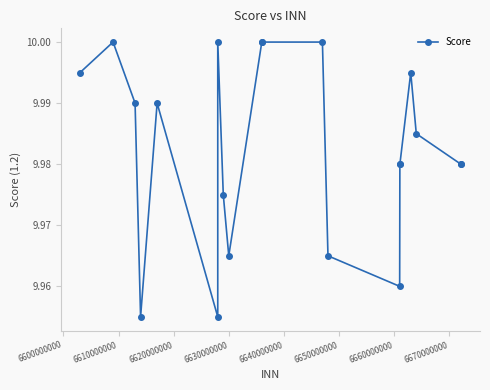

What is the sum of all values?

199.7